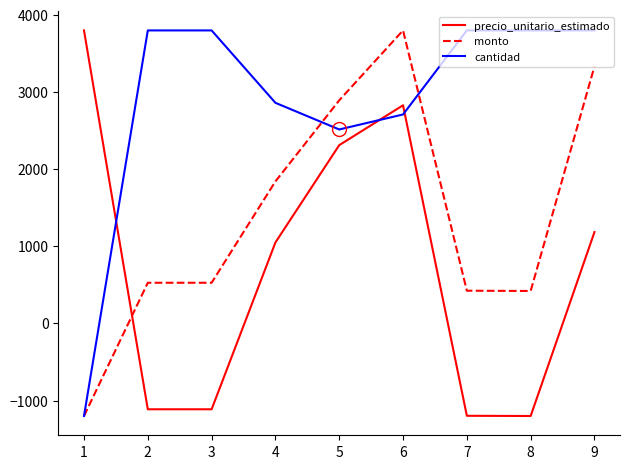

What is the minimum value for monto?

-1200.0